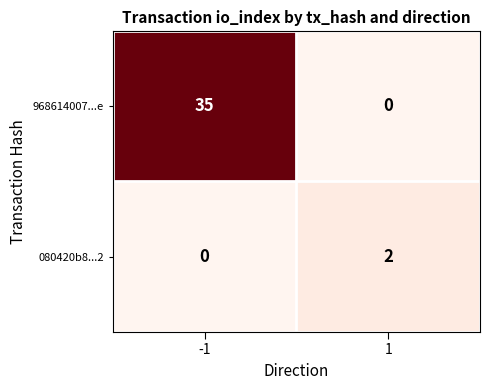

What is the maximum value shown in the chart?

35